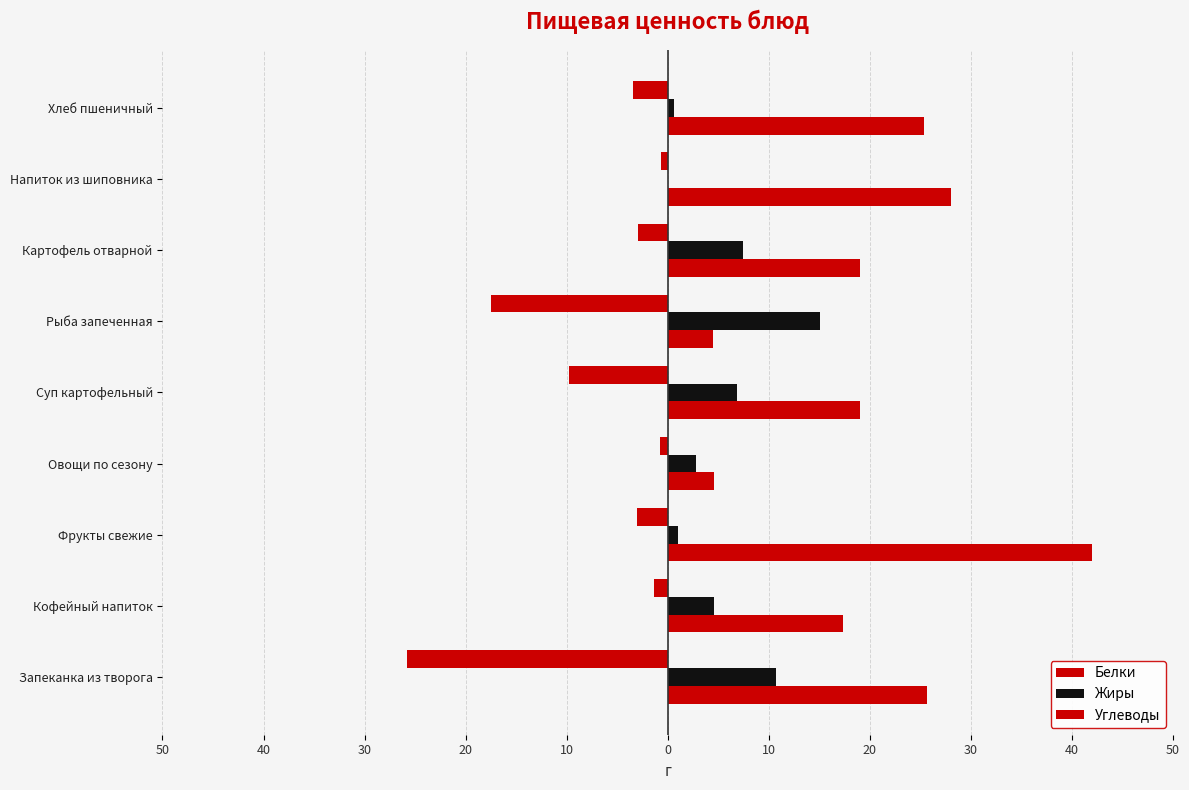

Which series has the largest range (max minus min)?

Углеводы